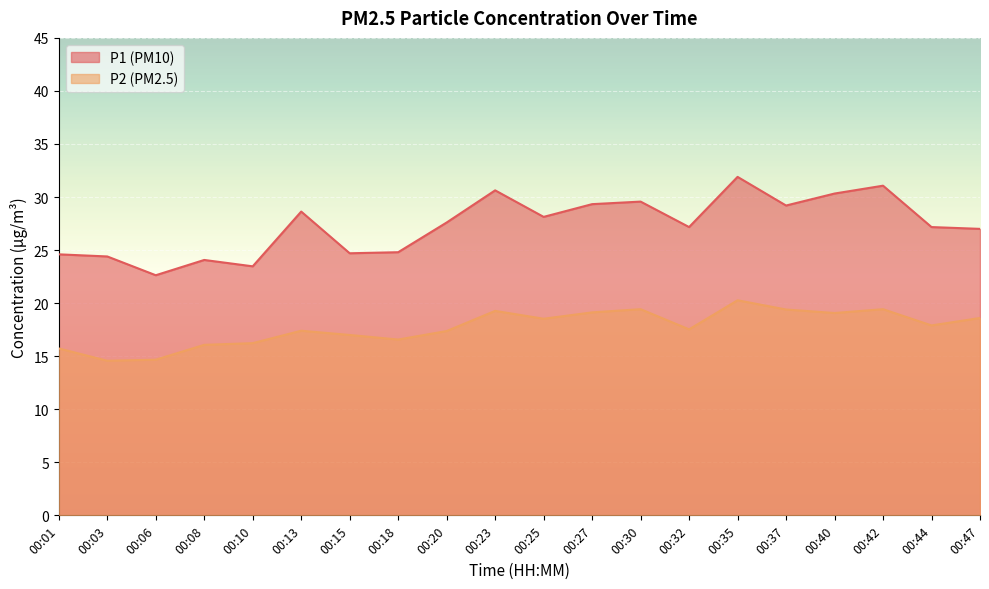

Which label corresponds to the largest value in the chart?

00:35